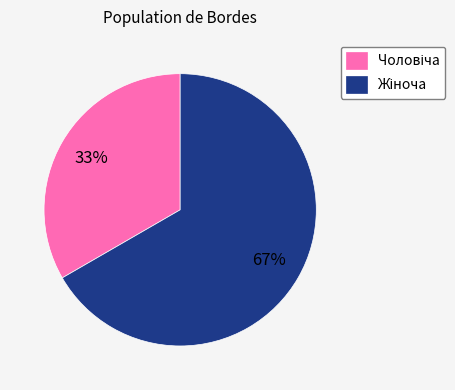

How many segments does this pie chart have?

2